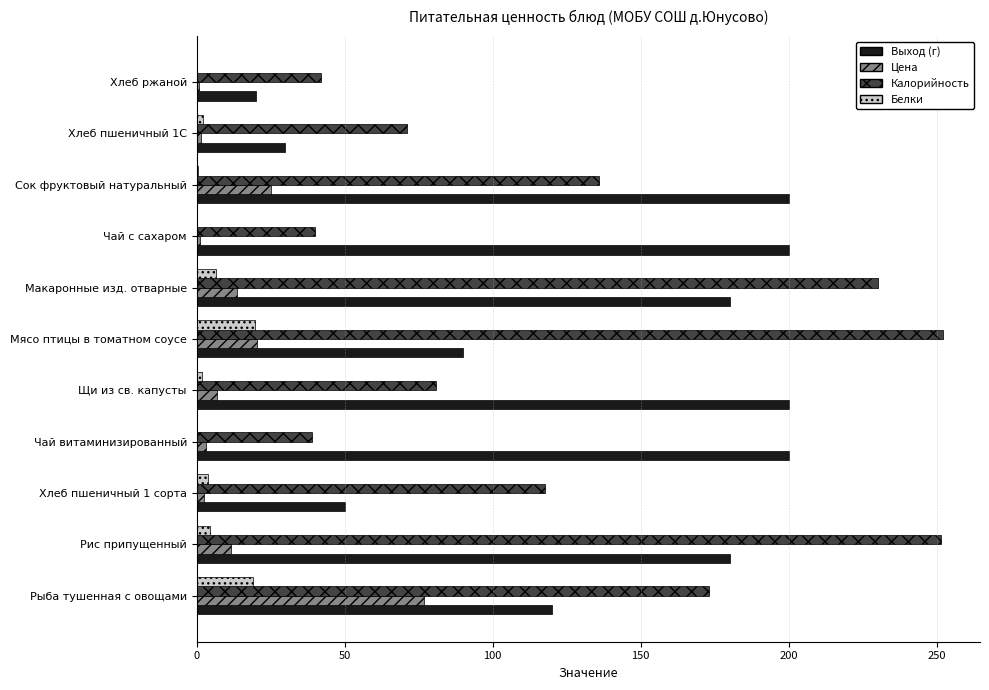

Which series changed the most between Чай с сахаром and Сок фруктовый натуральный?

Калорийность